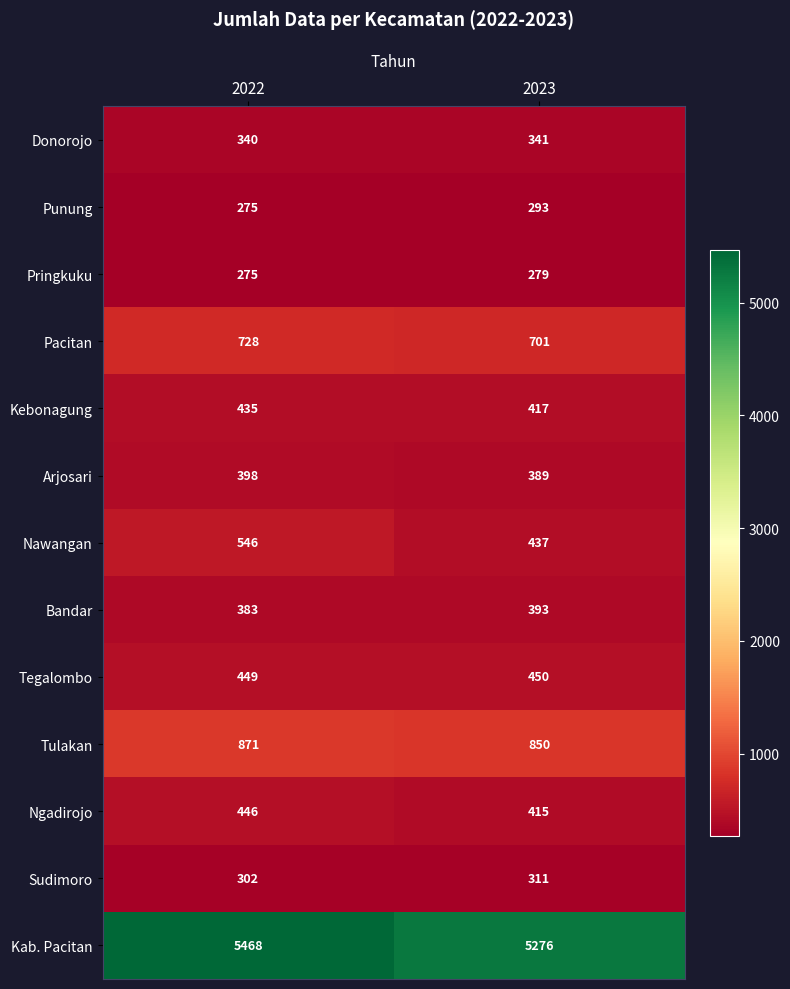

Reading left to right, transcribe all the data shown in this chart.

Donorojo: 2022=340	2023=341
Punung: 2022=275	2023=293
Pringkuku: 2022=275	2023=279
Pacitan: 2022=728	2023=701
Kebonagung: 2022=435	2023=417
Arjosari: 2022=398	2023=389
Nawangan: 2022=546	2023=437
Bandar: 2022=383	2023=393
Tegalombo: 2022=449	2023=450
Tulakan: 2022=871	2023=850
Ngadirojo: 2022=446	2023=415
Sudimoro: 2022=302	2023=311
Kab. Pacitan: 2022=5468	2023=5276